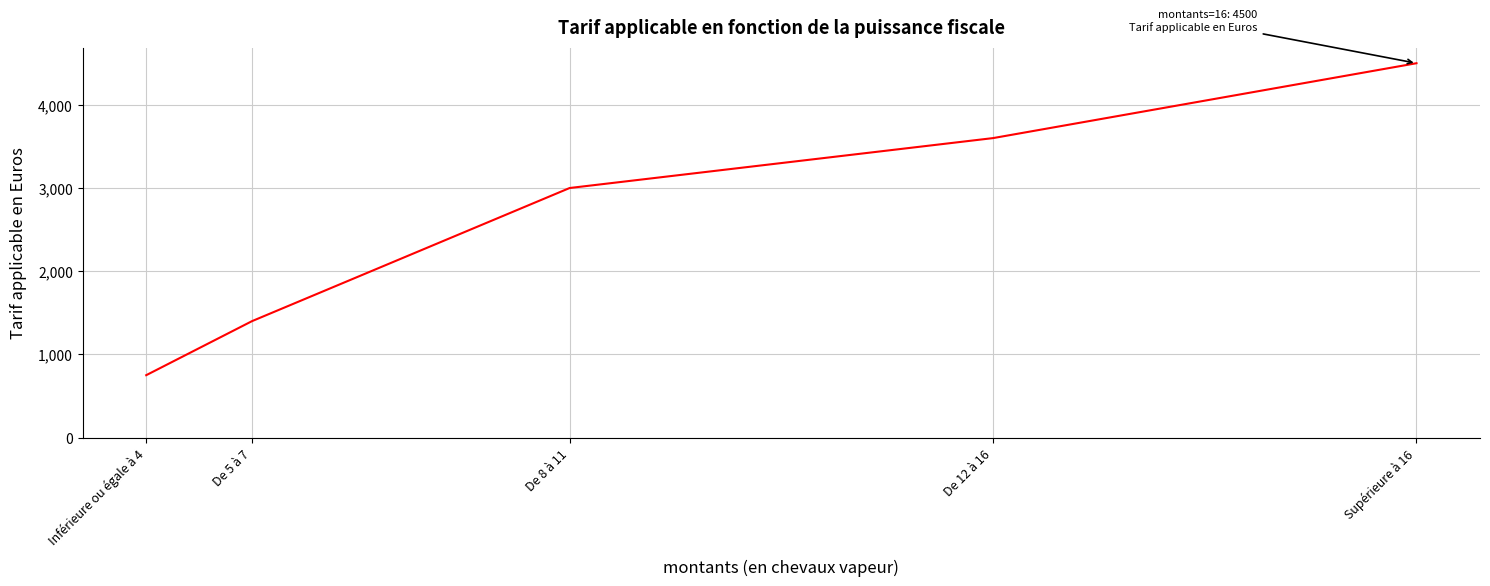

What is the greatest value displayed?

4500